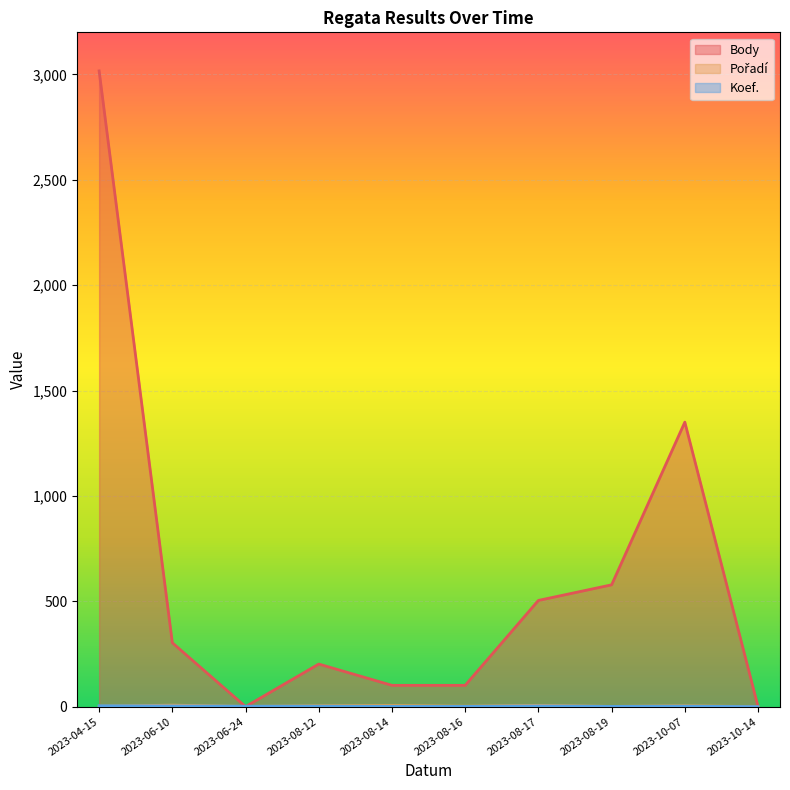

What is the difference between the maximum and minimum values in the Body series?

3017